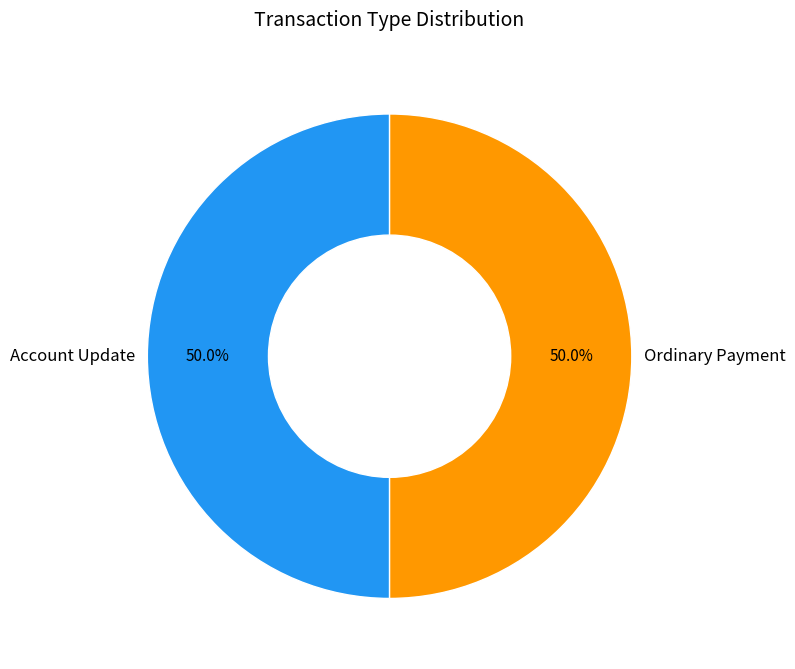

Approximately how many times larger is the value at Ordinary Payment compared to Account Update?

1.0